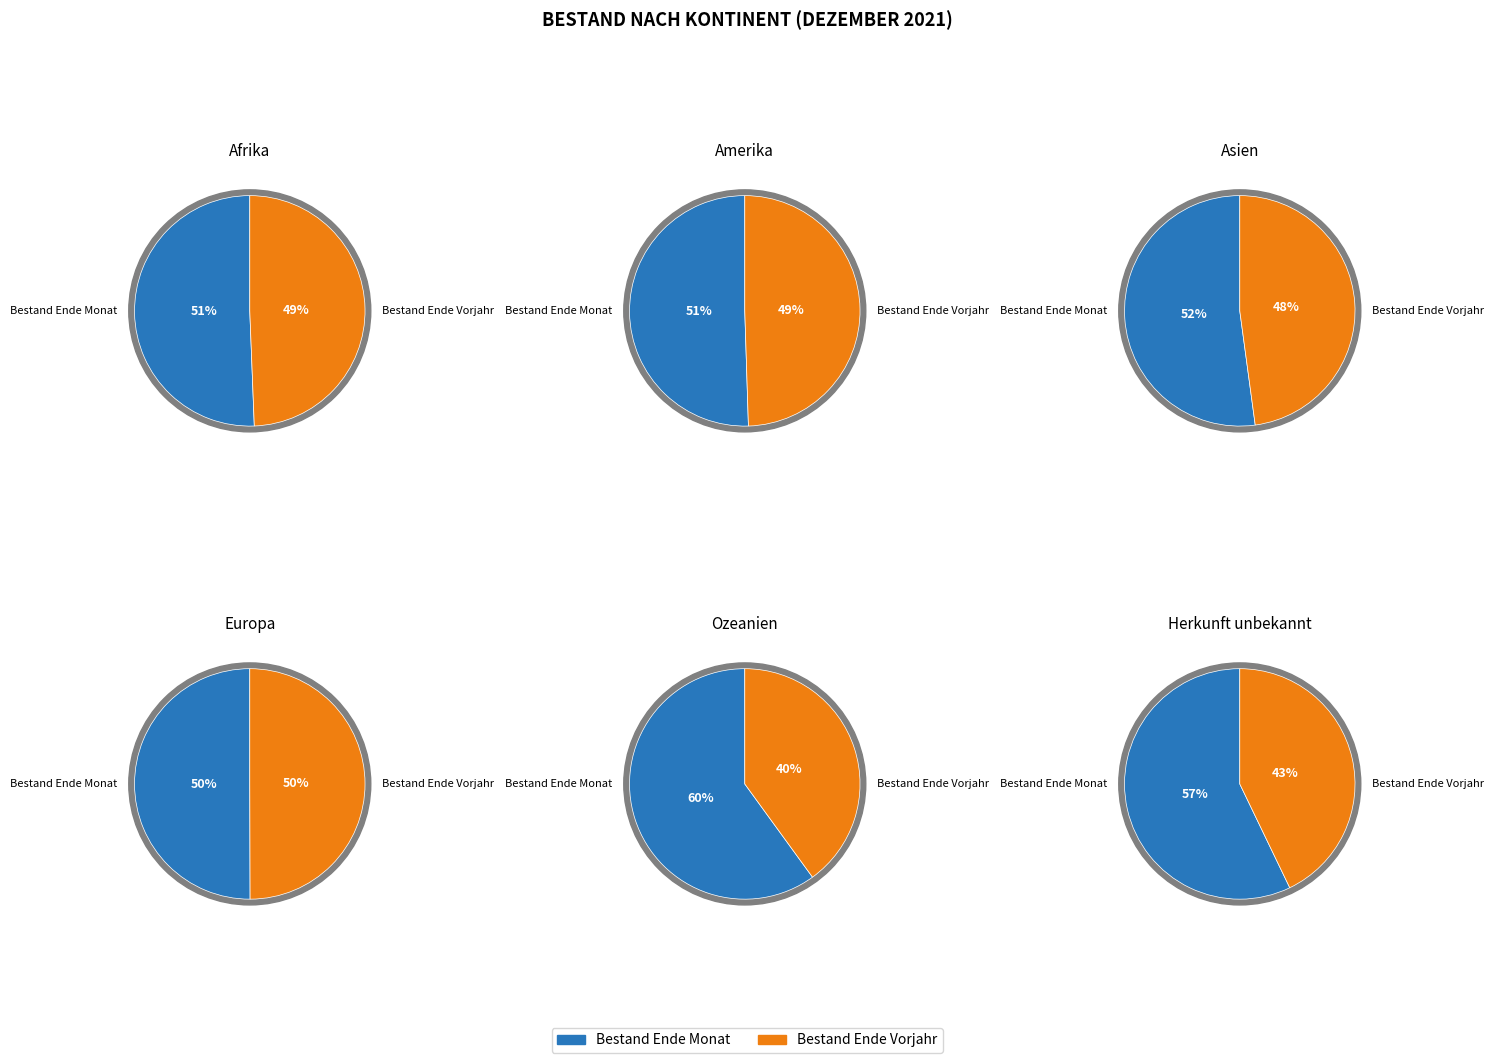

Between Bestand Ende Vorjahr and Bestand Ende Monat, which is larger?

Bestand Ende Monat